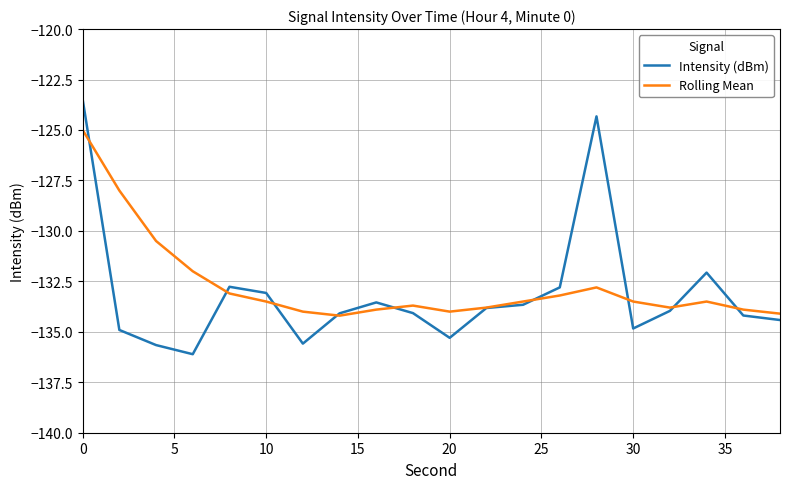

What are all the series names shown in the legend?

Intensity (dBm), Rolling Mean